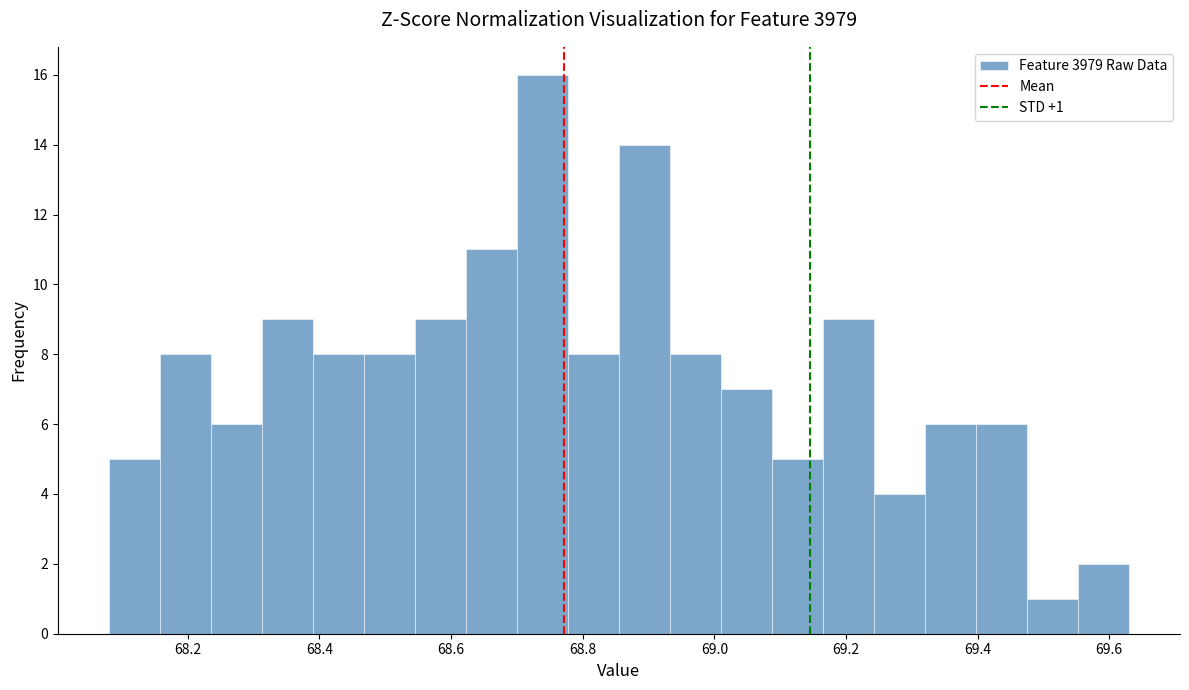

Around what value on the x-axis is the tallest bar? Give the approximate position of its centre, as read against the axis.

68.74